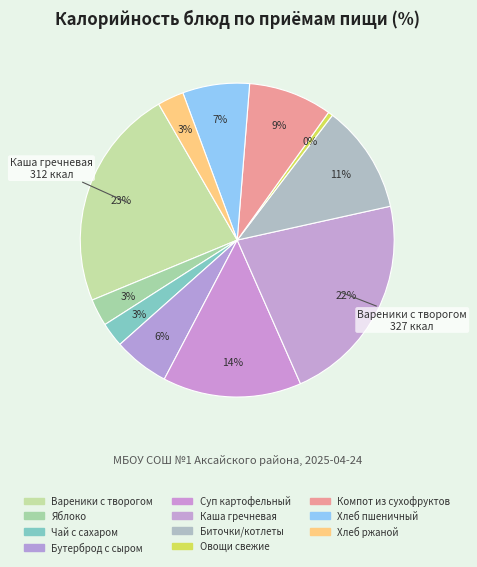

How much of the chart is everything except Яблоко?

97.2%